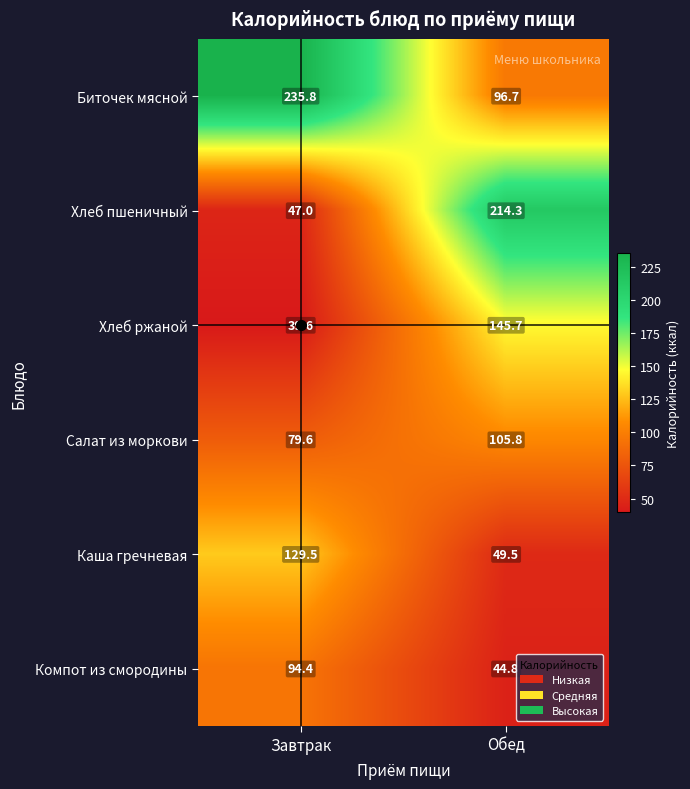

At which category does the chart reach its minimum across all series?

Завтрак